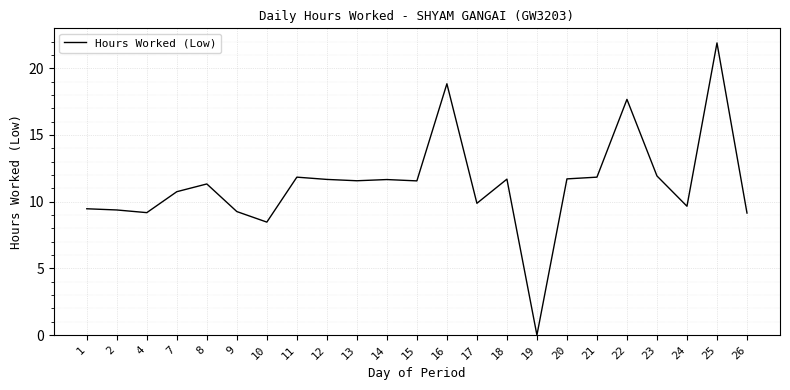

Which category has the lowest value across all series?

19